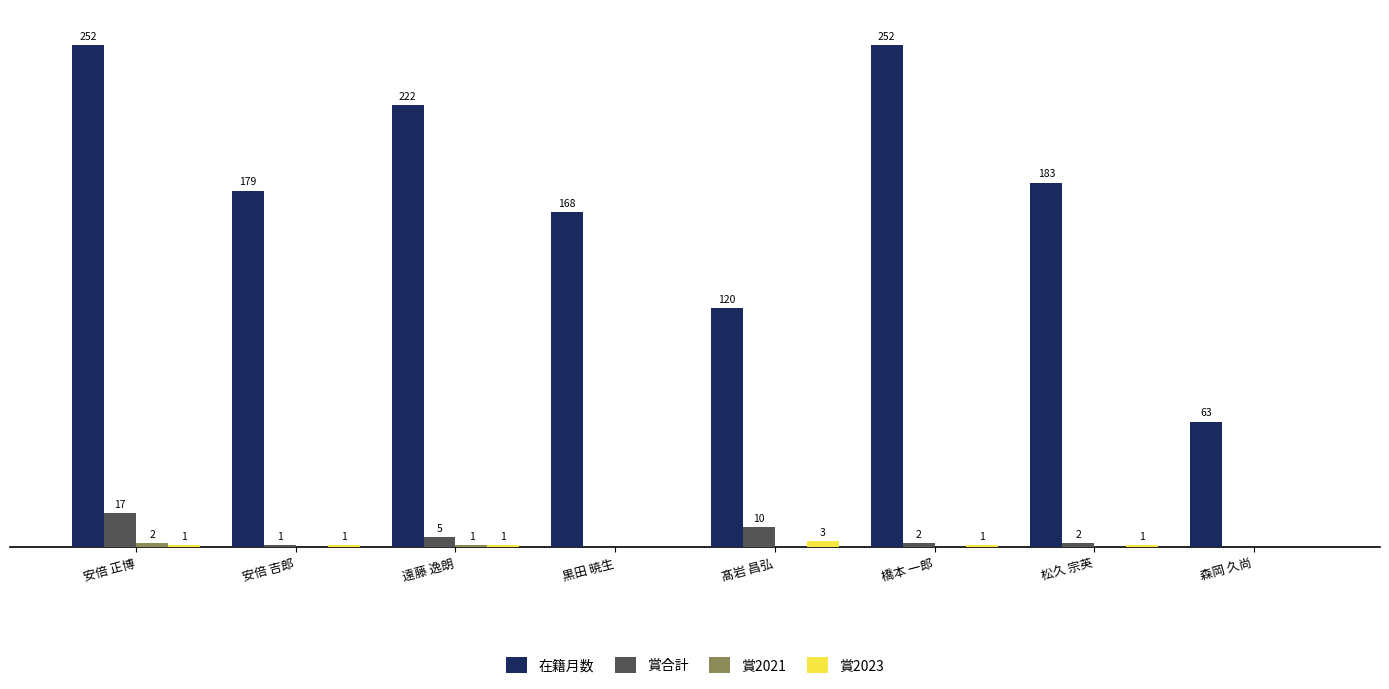

Which series has the largest total across all categories?

在籍月数